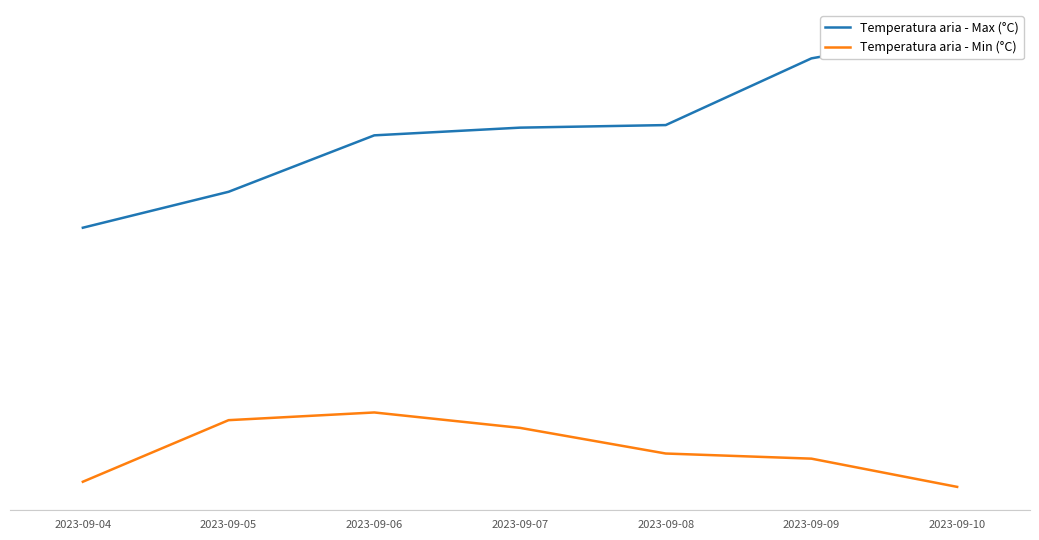

Rank the series at 2023-09-09 from highest to lowest value.

Temperatura aria - Max (°C), Temperatura aria - Min (°C)